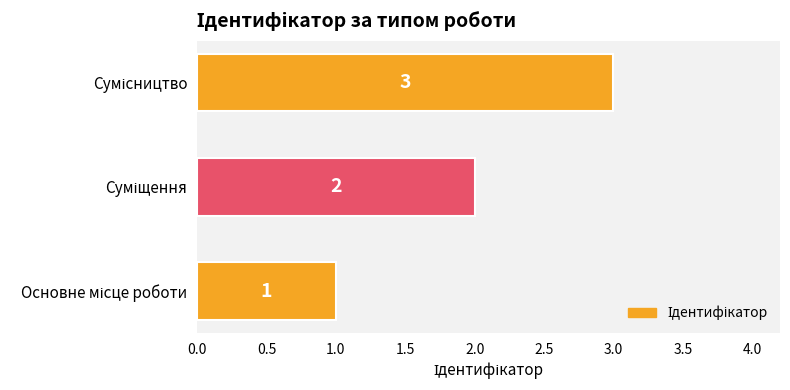

What is the sum of all values?

6